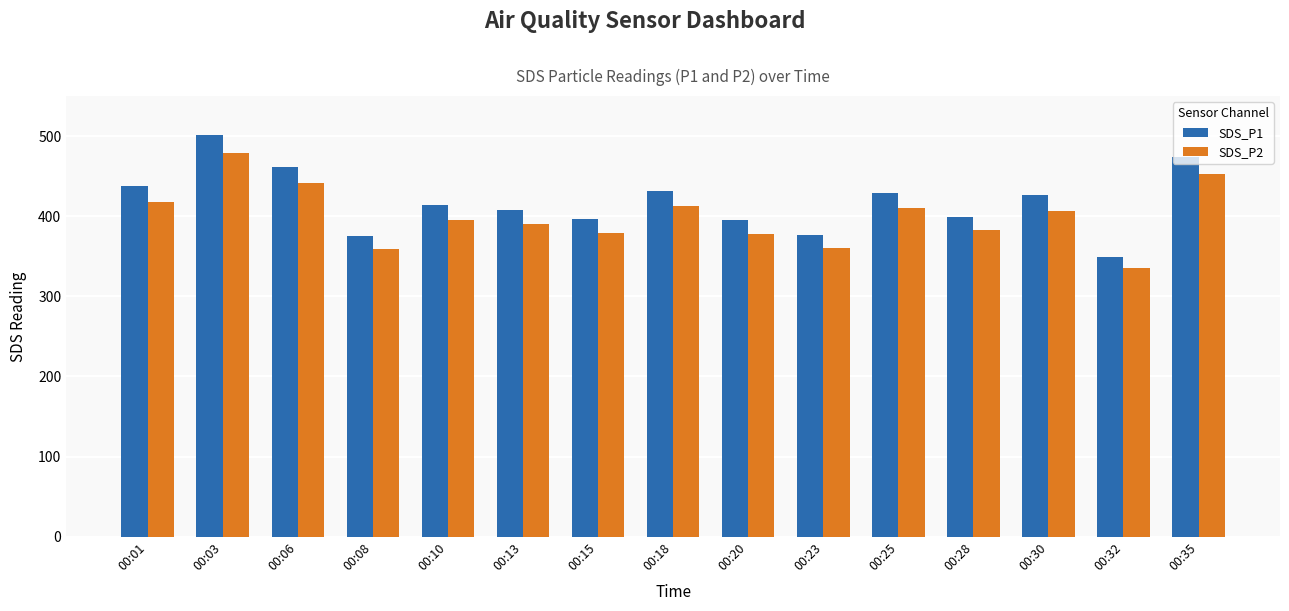

The SDS_P1 series shows 629.3 at 00:30. True or false?

False